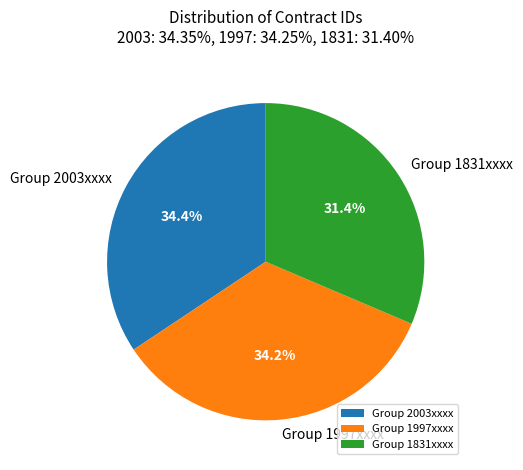

Which has a higher value, Group 1997xxxx or Group 1831xxxx?

Group 1997xxxx